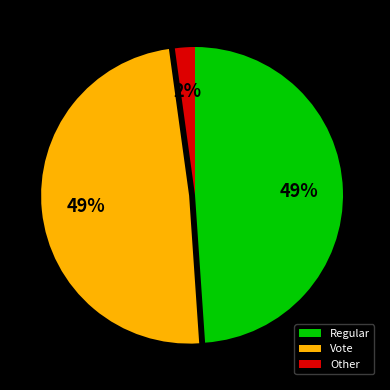

What percentage is the Vote slice, to the nearest percent?

49%